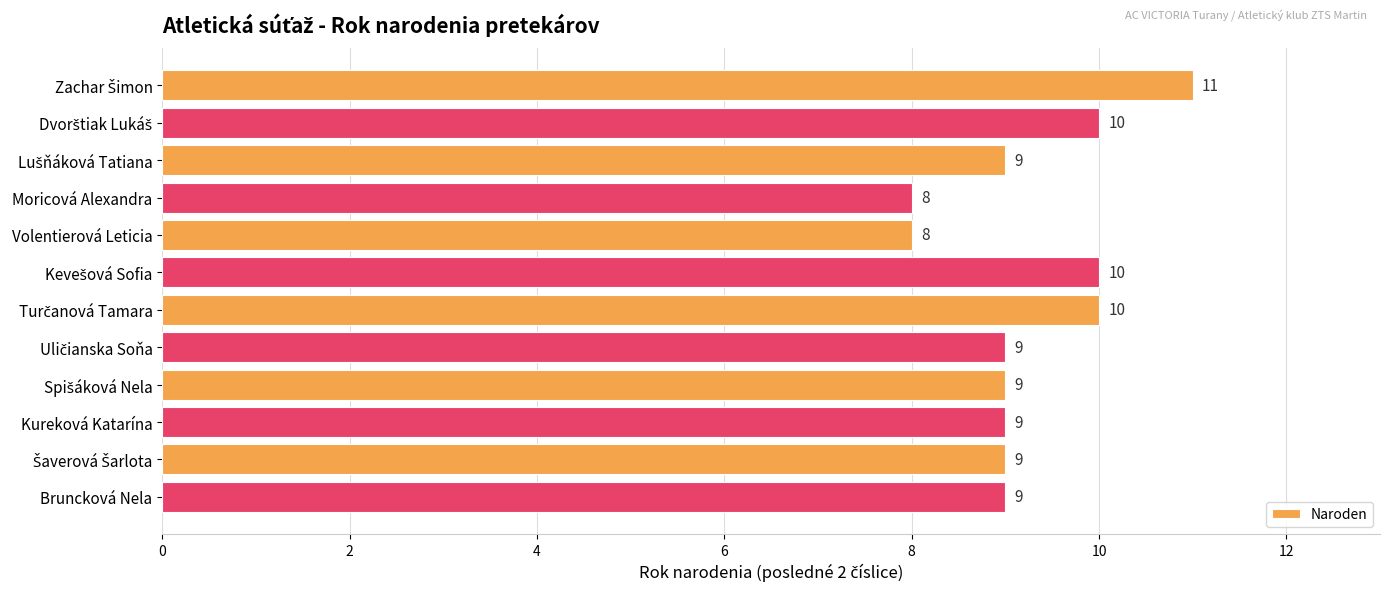

What is the difference between the maximum and minimum values?

3